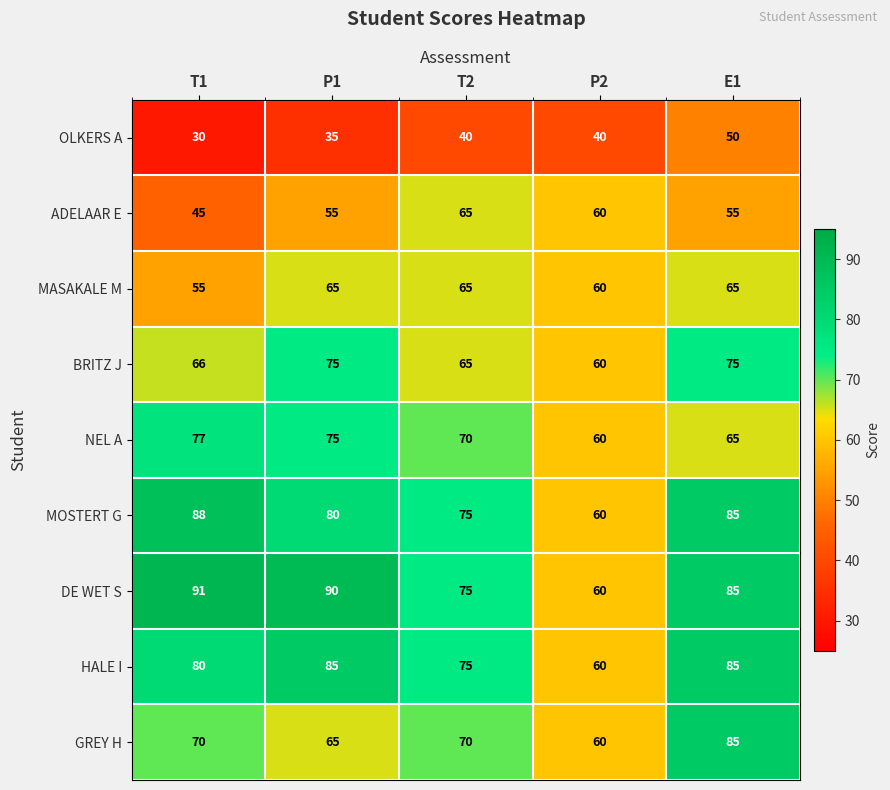

What is the total value across all series at T1?

602